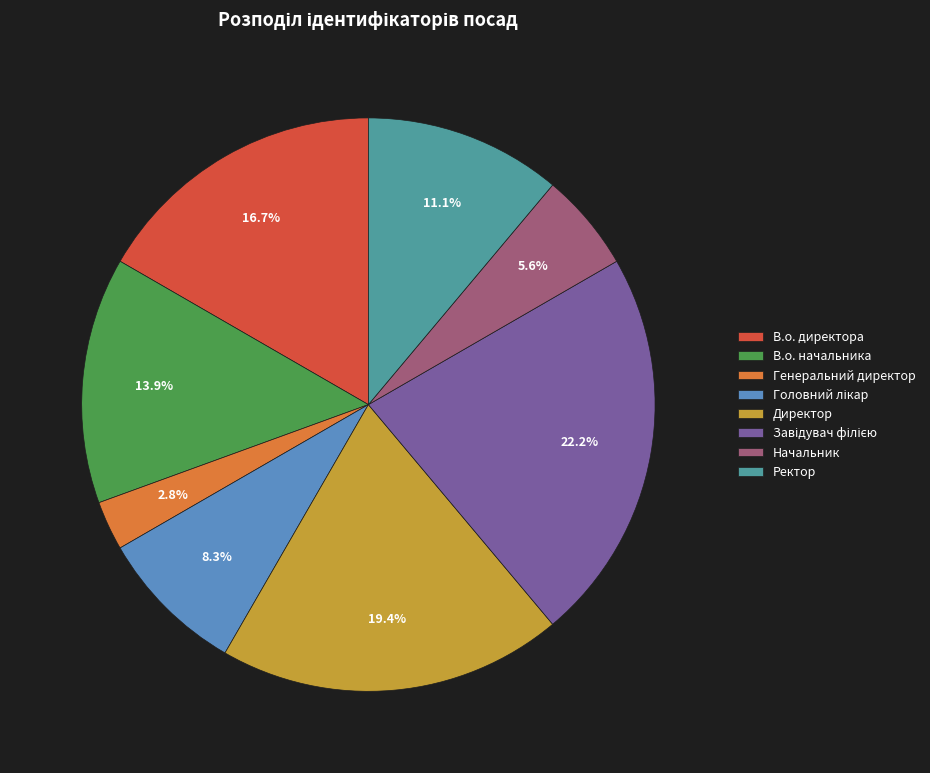

What percentage is NOT represented by Ректор?

88.9%